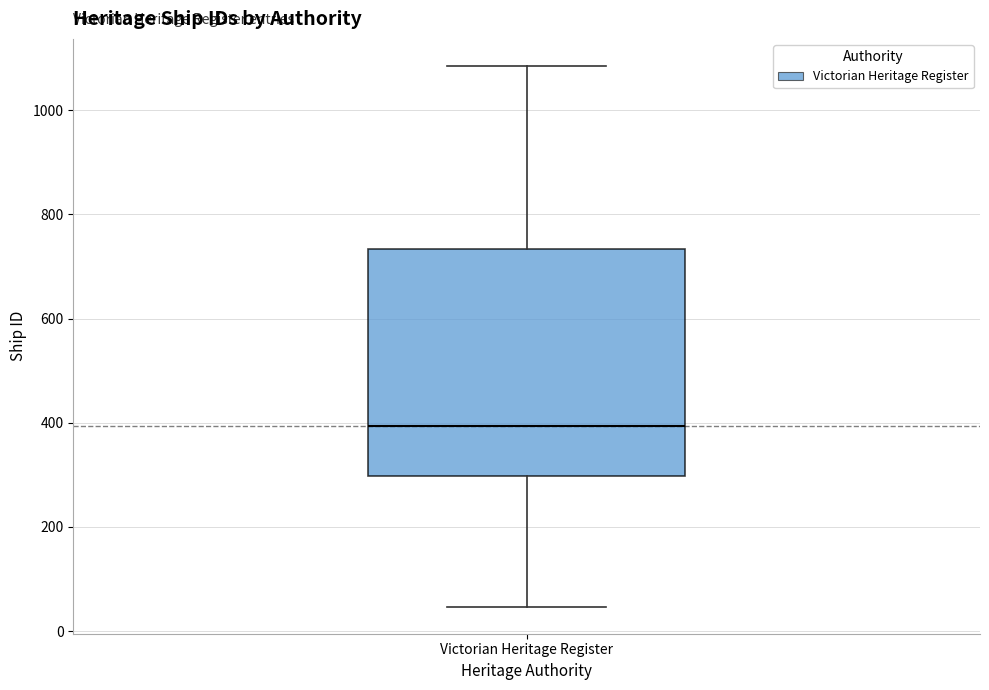

Transcribe this box plot: give where the median line is, the range the box spans, and where the two whiskers end, as read against the y-axis. The values are not printed on the chart, so give them approximately, as read against the axis.

median 400, box 300 to 740, whiskers 40 to 1080